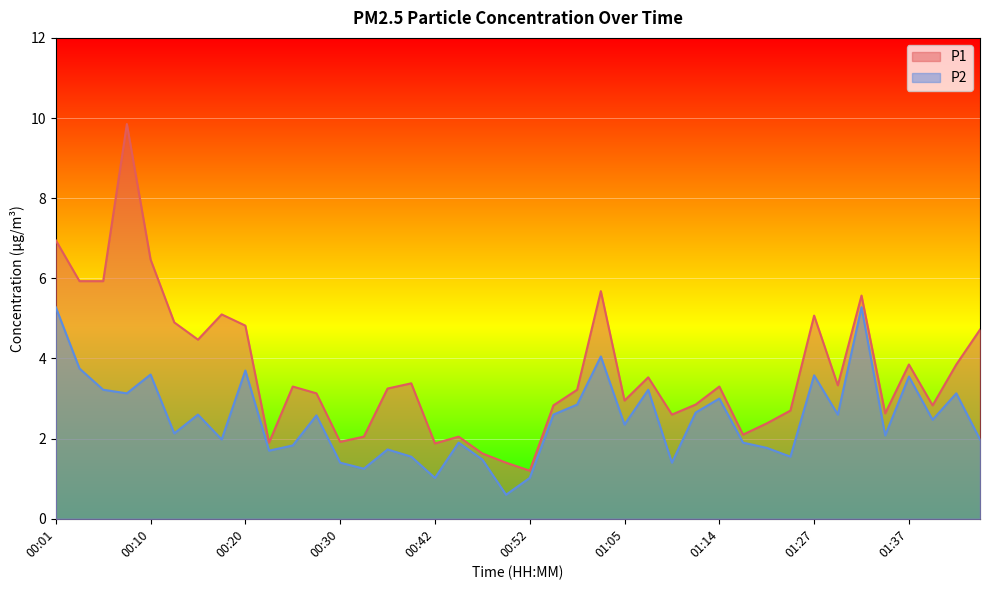

What is the value of the P2 point at the 5th from the left?

3.6